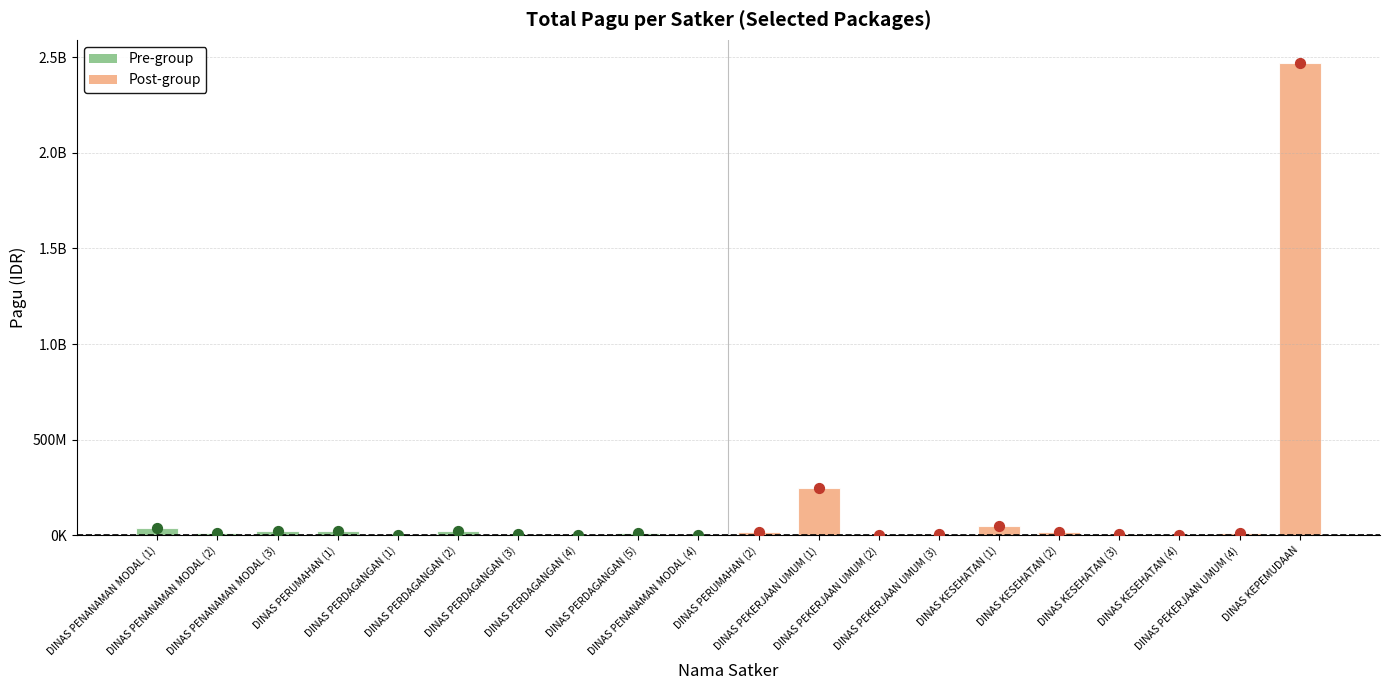

At how many categories does at least one series exceed 1012845495?

1